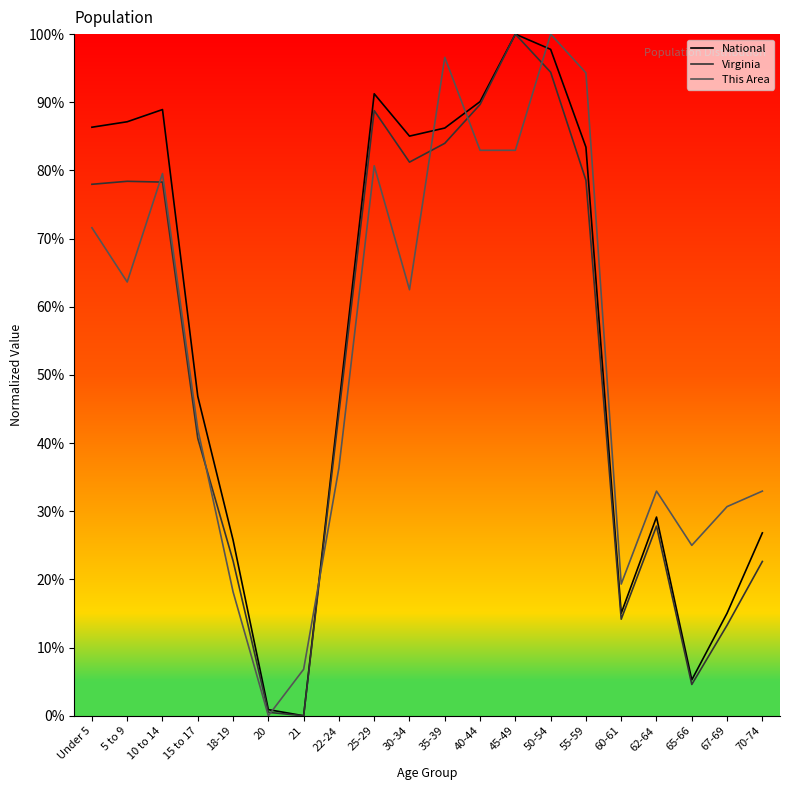

The value of Virginia at 30-34 is 81.2. True or false?

True